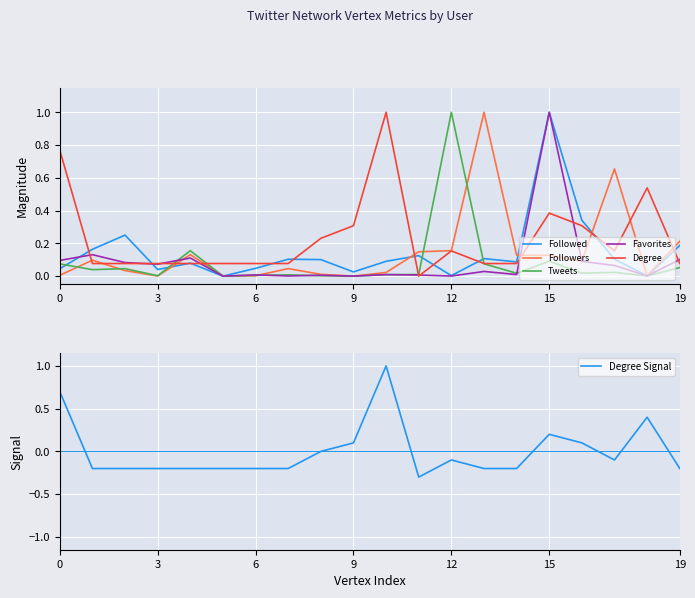

Which series has the largest total across all categories?

Degree